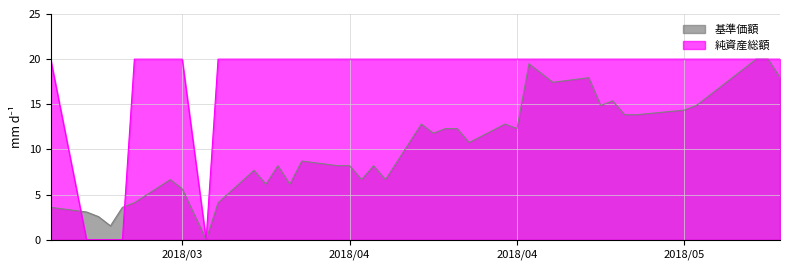

Where is 純資産総額 nearest to the value 10?

2018/03